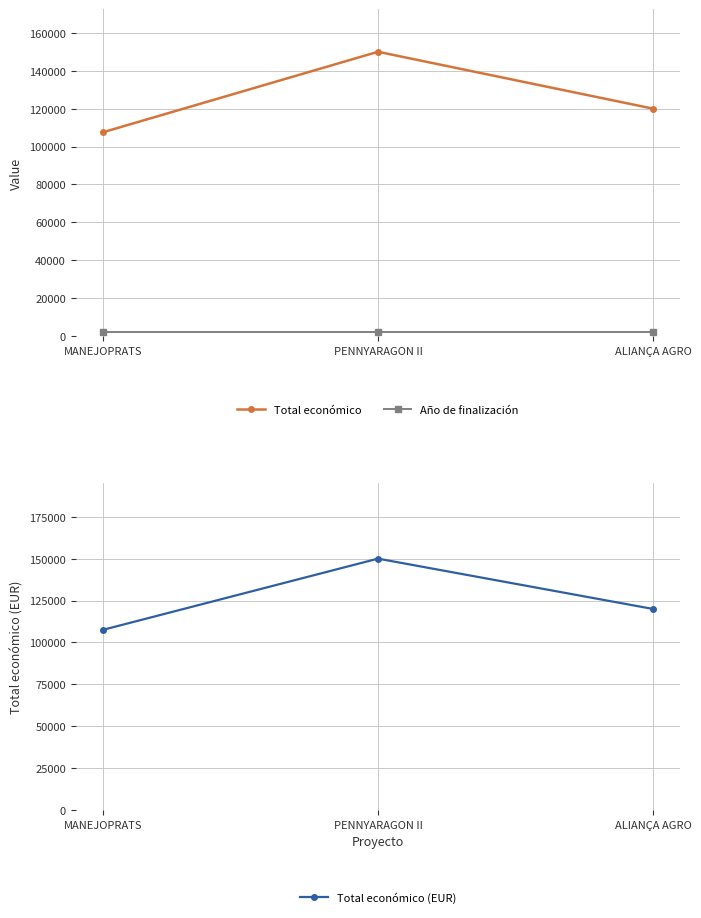

How many lines are shown in the chart?

3